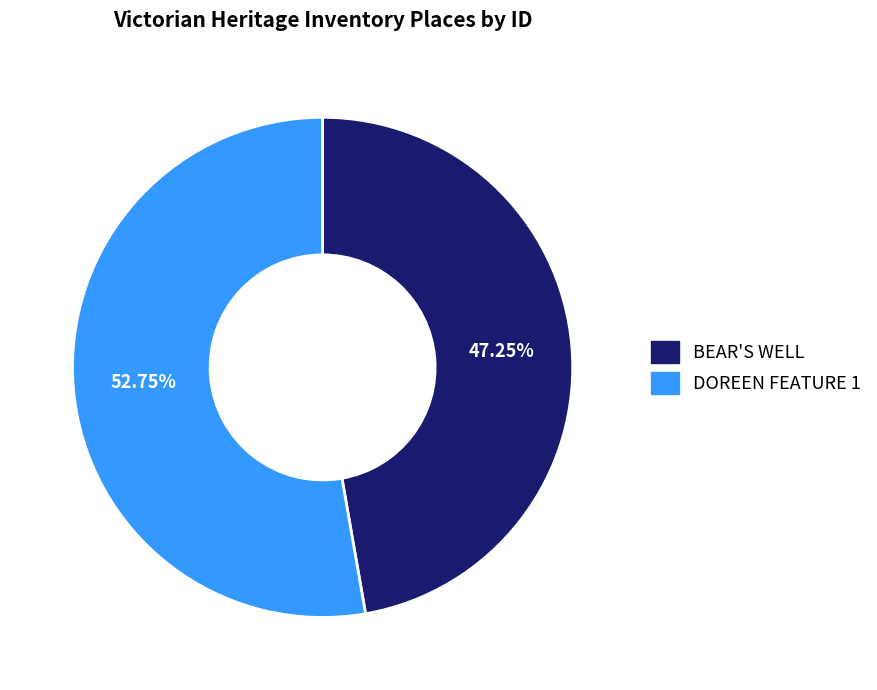

To the nearest percent, what percentage of the pie is BEAR'S WELL?

47%